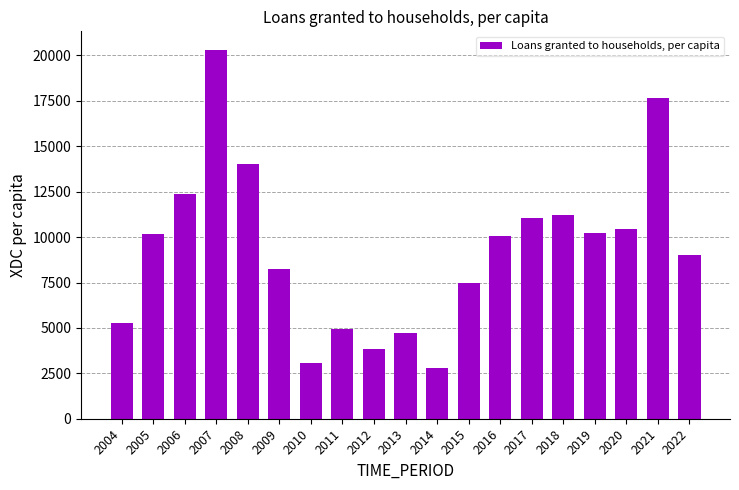

Which category has the lowest value across all series?

2014